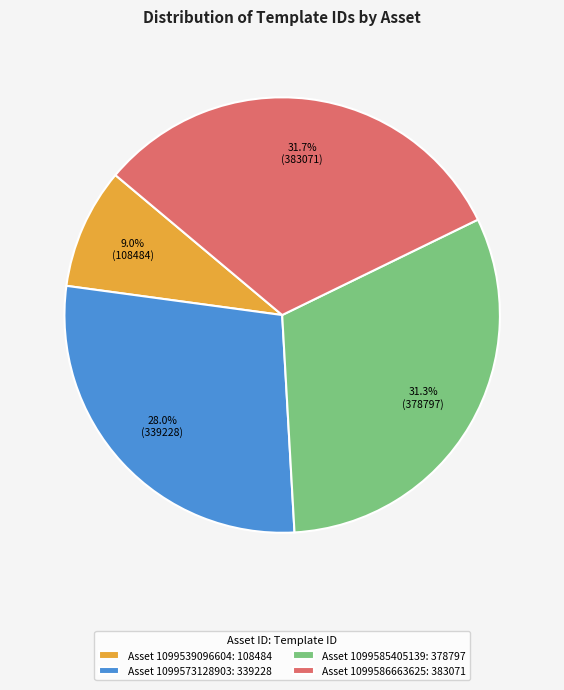

Count the number of slices in the pie.

4